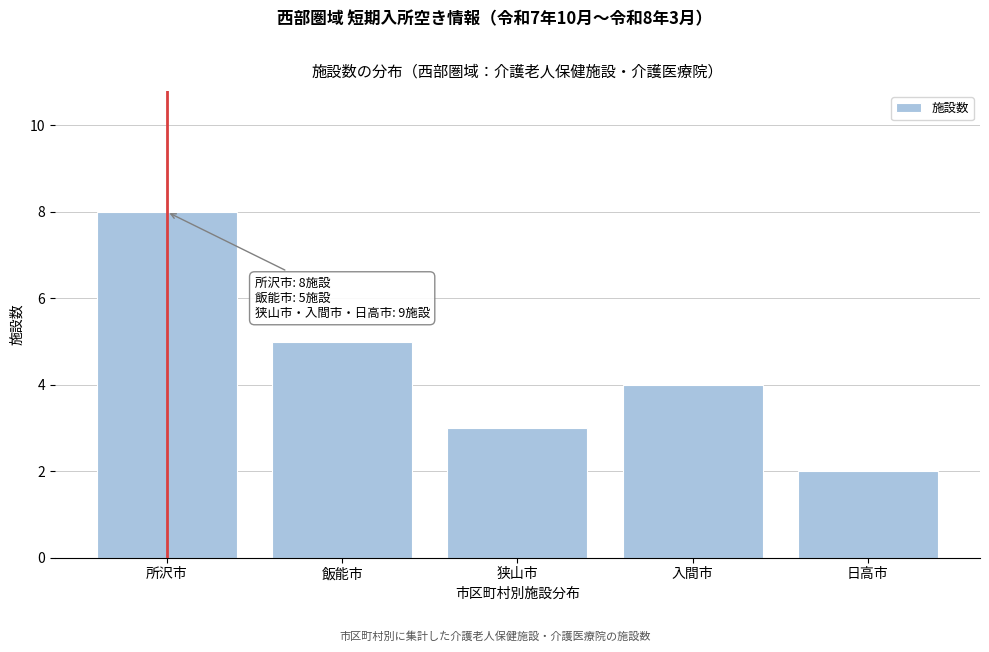

Reading left to right, transcribe all the data shown in this chart.

8	5	3	4	2